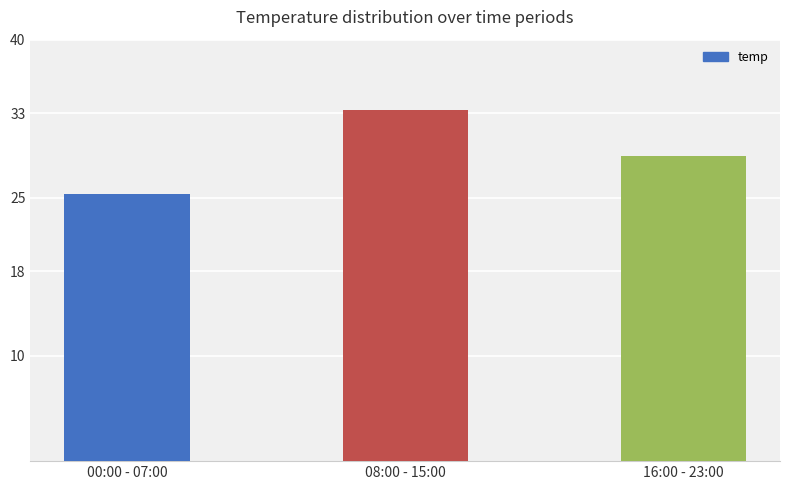

List the labels in order of value, largest first.

08:00 - 15:00, 16:00 - 23:00, 00:00 - 07:00